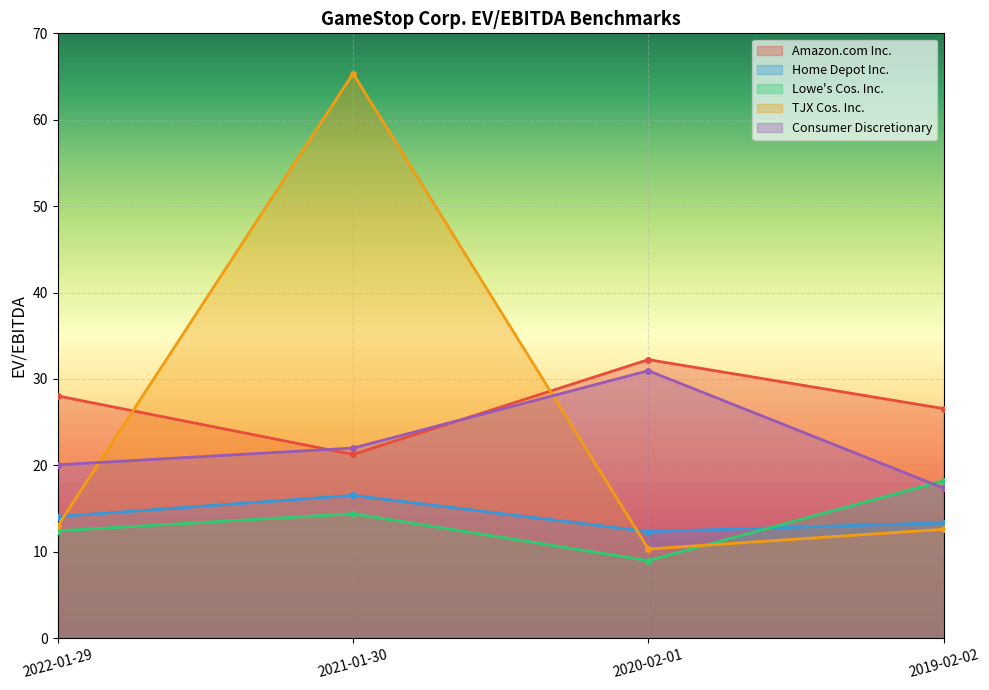

What is the sum of all Consumer Discretionary values?

90.4